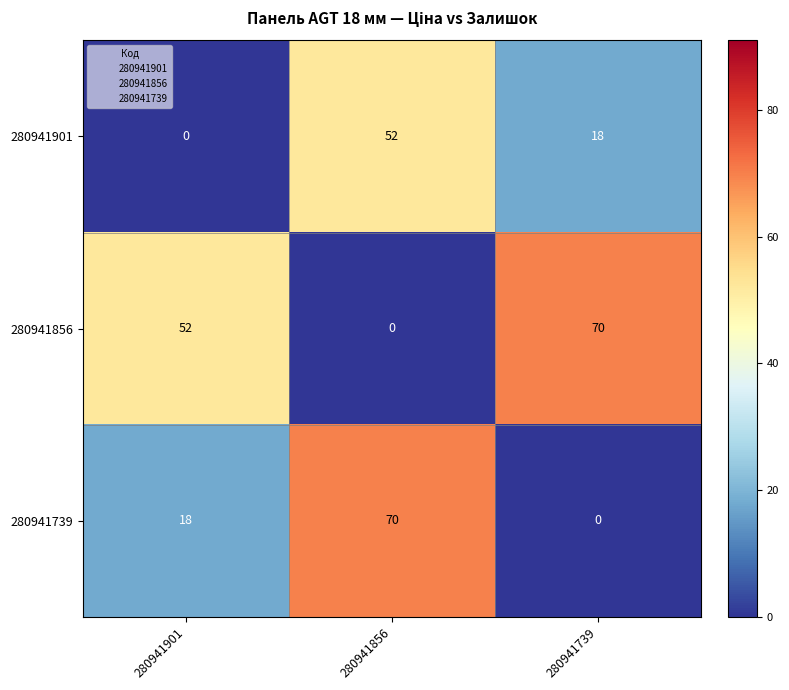

What is the sum of all 280941739 values?

88